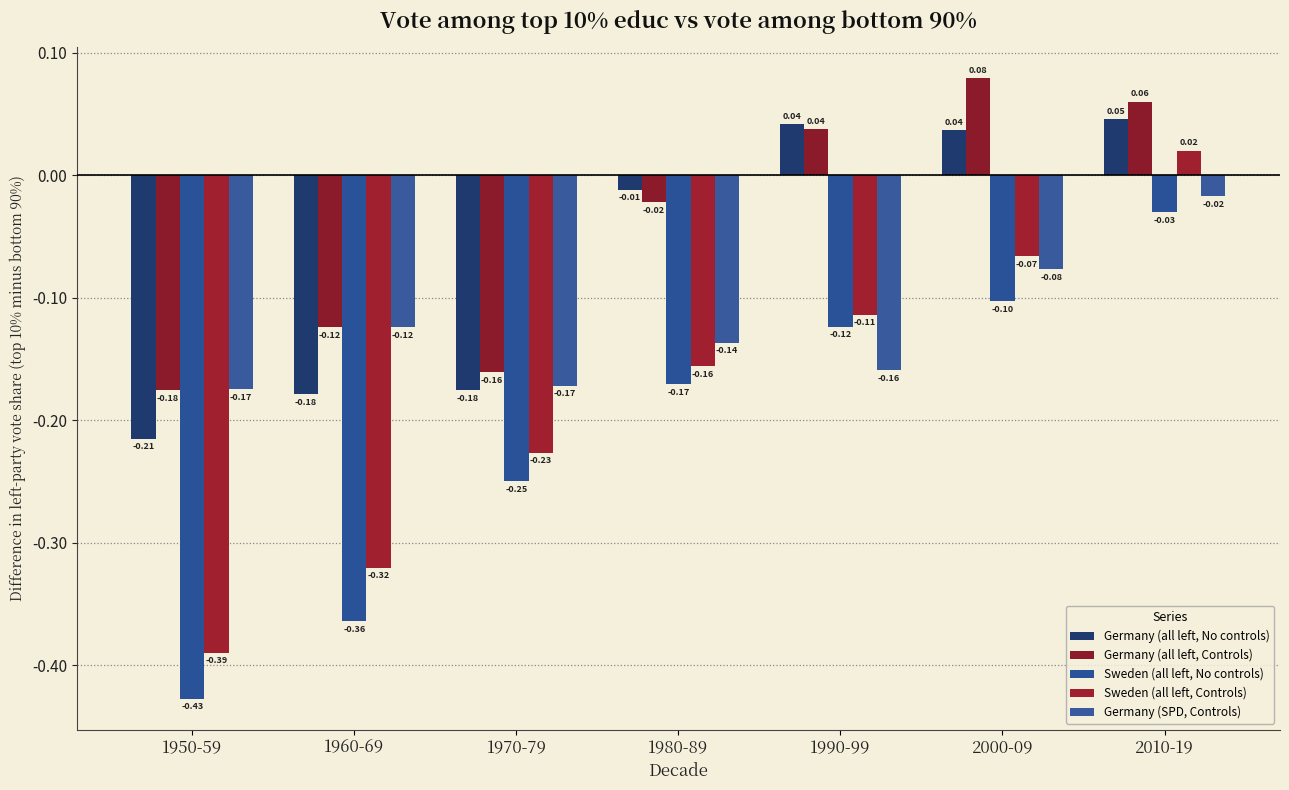

How many bars are there in each group?

5